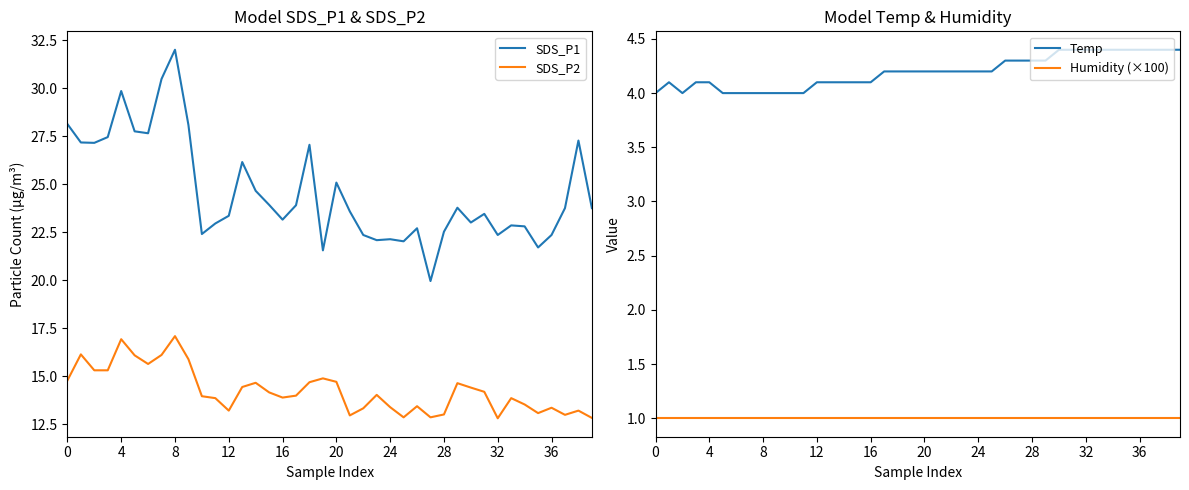

What is the value of the Humidity (×100) point at the 40th from the left?

1.0